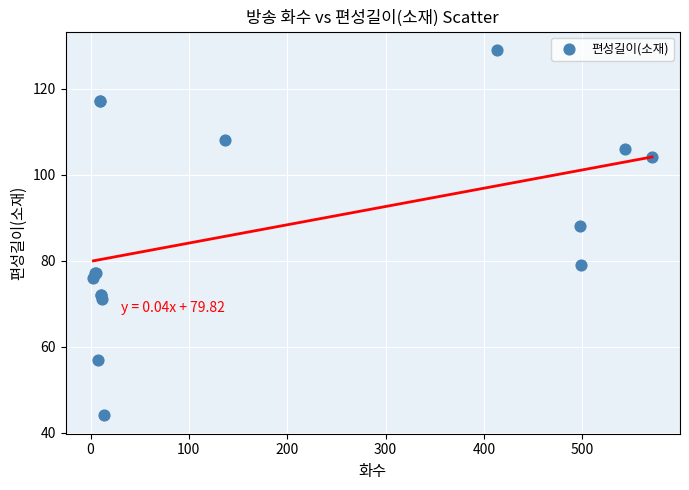

What Y value in the scatter plot is closest to 86?

88